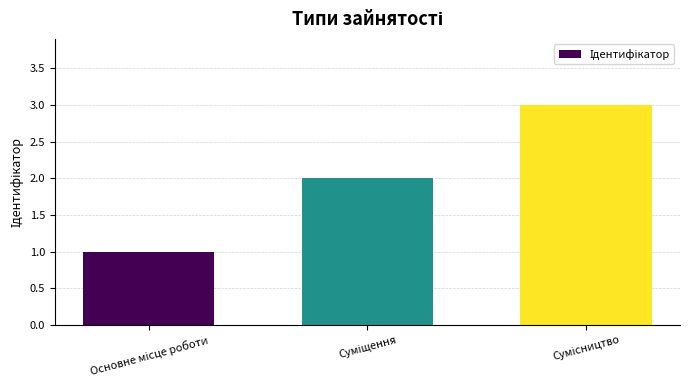

What is the maximum value shown in the chart?

3